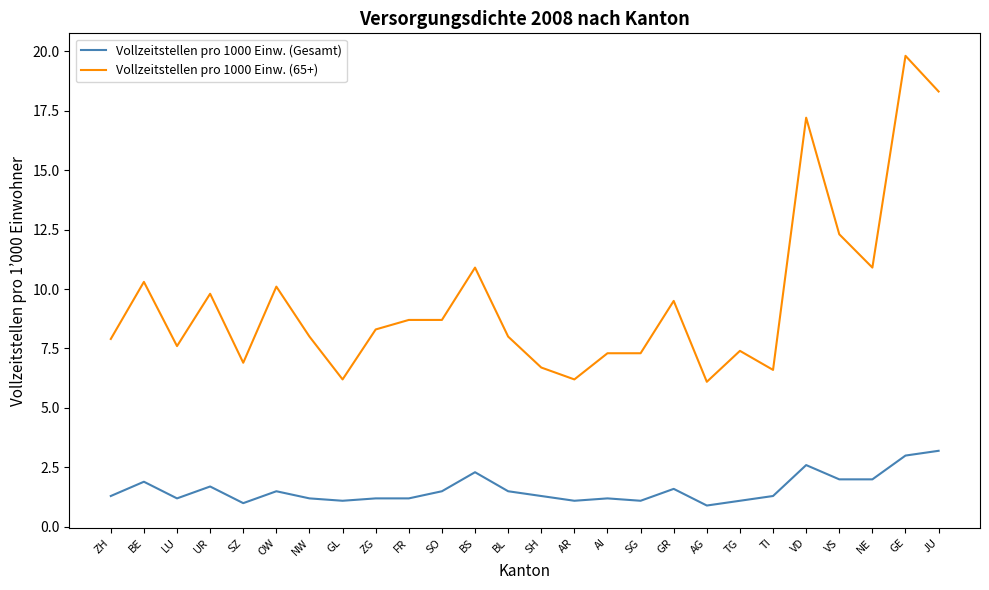

What is the difference between the maximum and minimum values in the Vollzeitstellen pro 1000 Einw. (Gesamt) series?

2.3